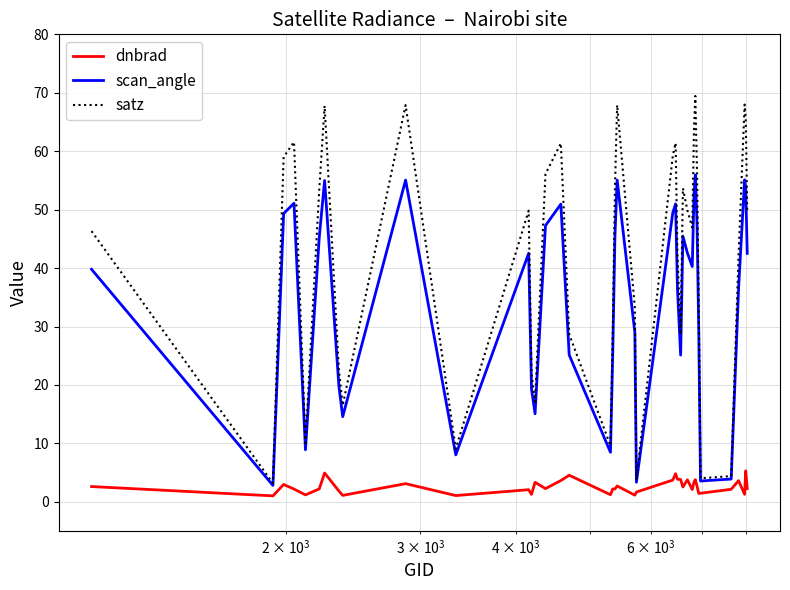

What is the maximum value shown in the chart?

69.4